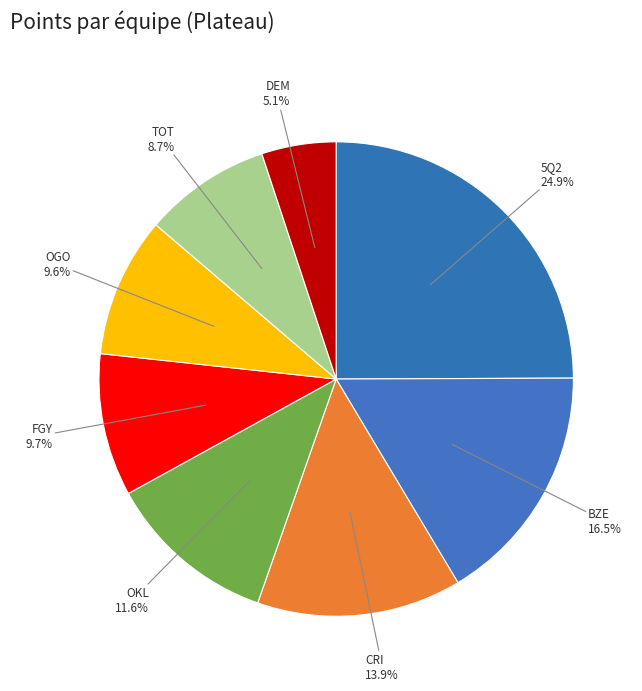

Count the number of slices in the pie.

8